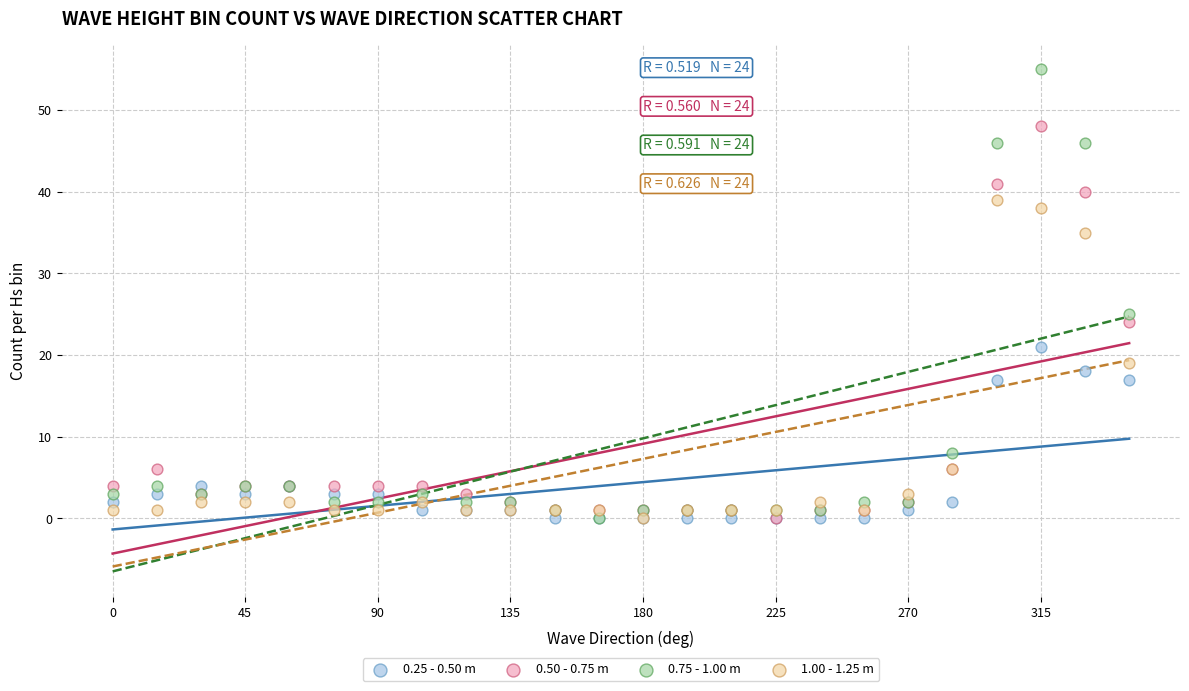

Across all series, what Y value is closest to 27?

25